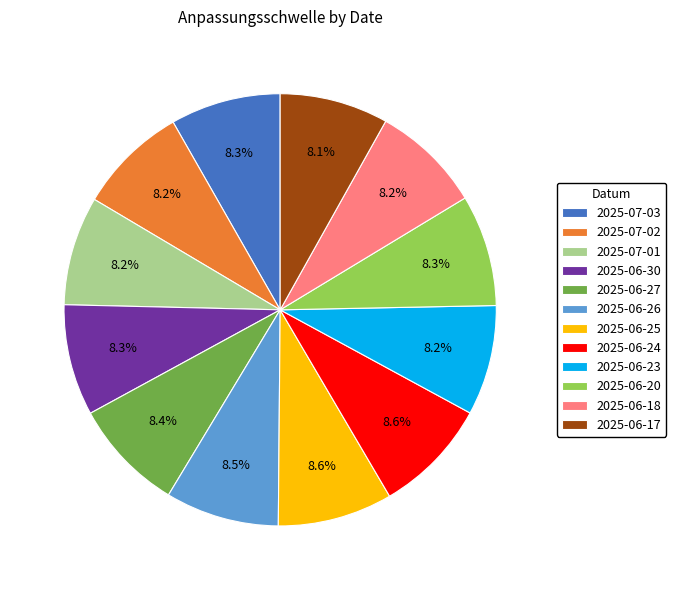

What portion of the pie excludes 2025-07-02?

91.8%